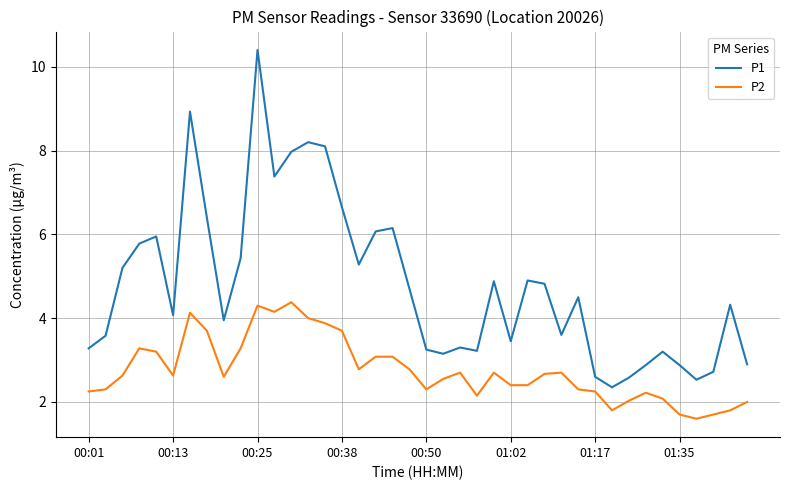

Which series has the largest total across all categories?

P1